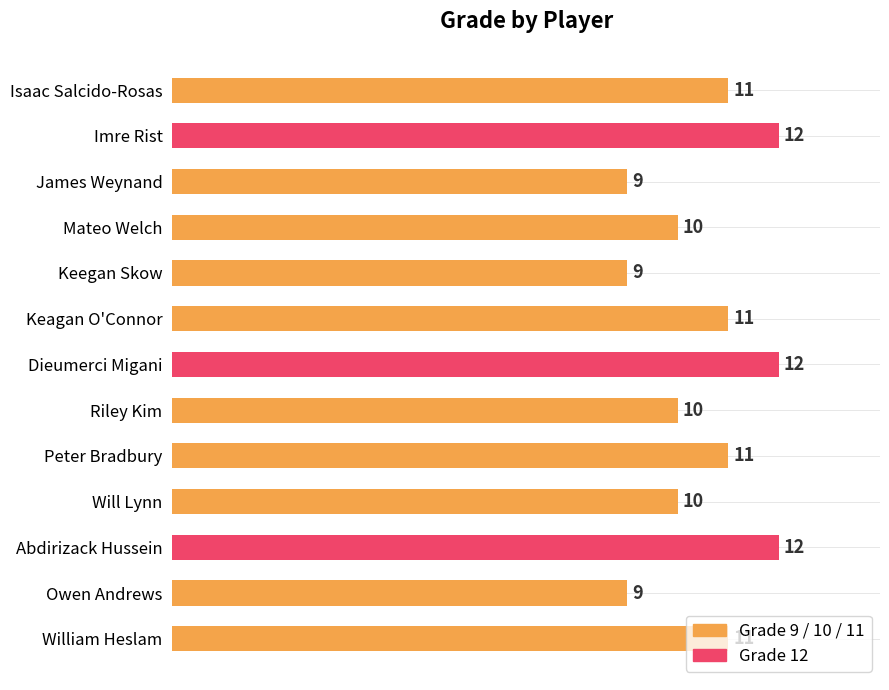

What is the sum of all values?

137